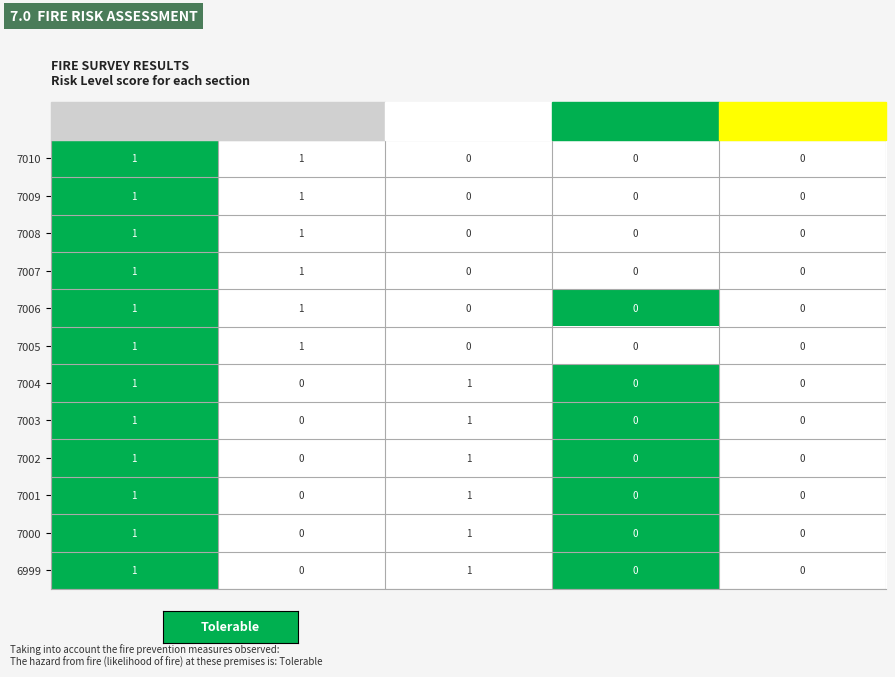

The 7003 series shows 0 at featured. True or false?

True